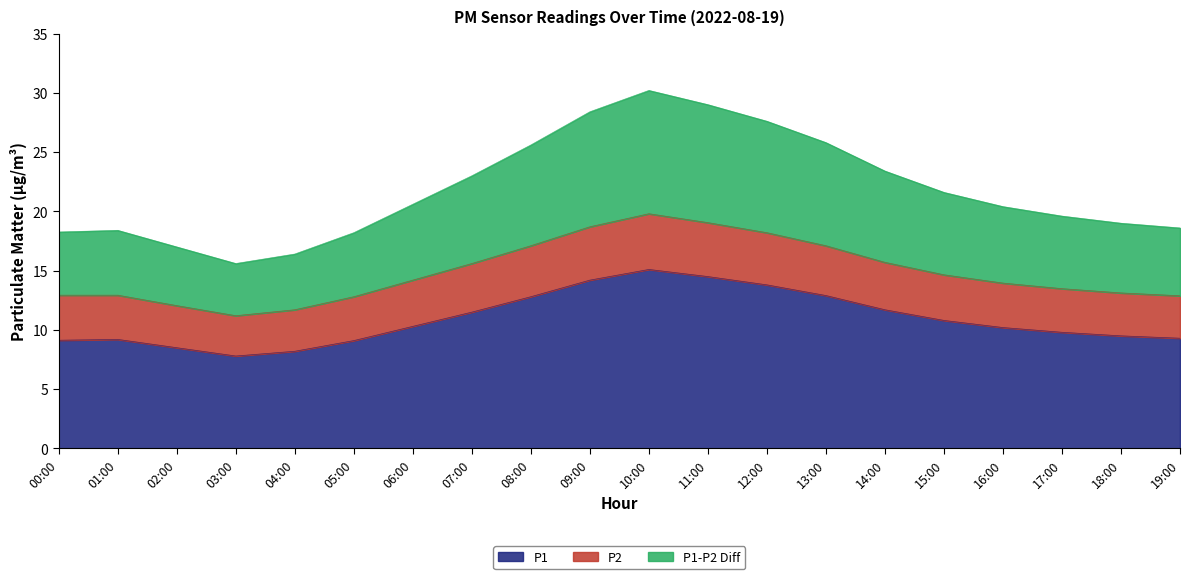

What is the total value across all series at 09:00?

28.4